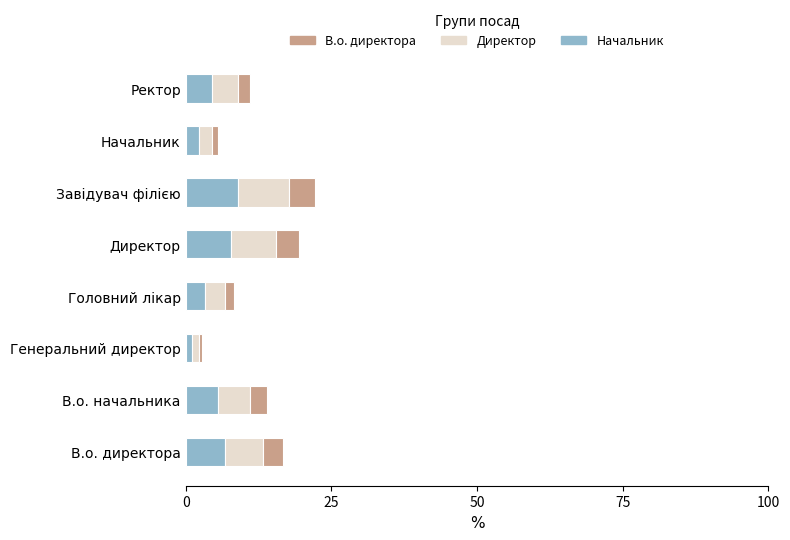

What is the total value across all series at Ректор?

11.1